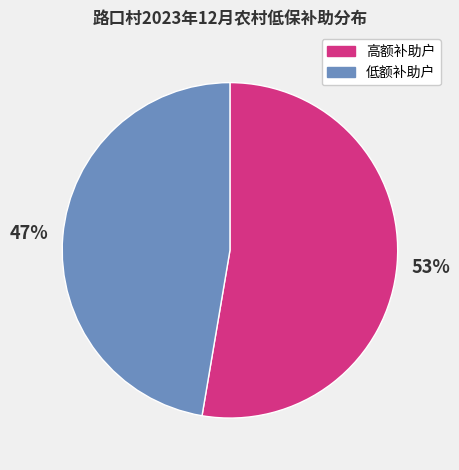

To the nearest percent, what is the average slice percentage?

50%